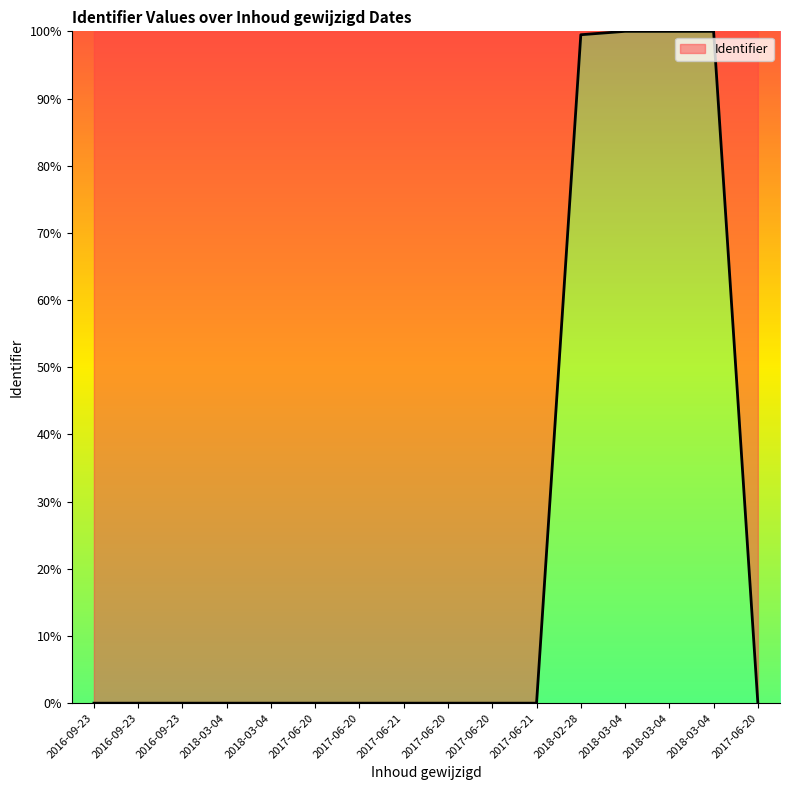

At which label is the value closest to 50?

2018-02-28